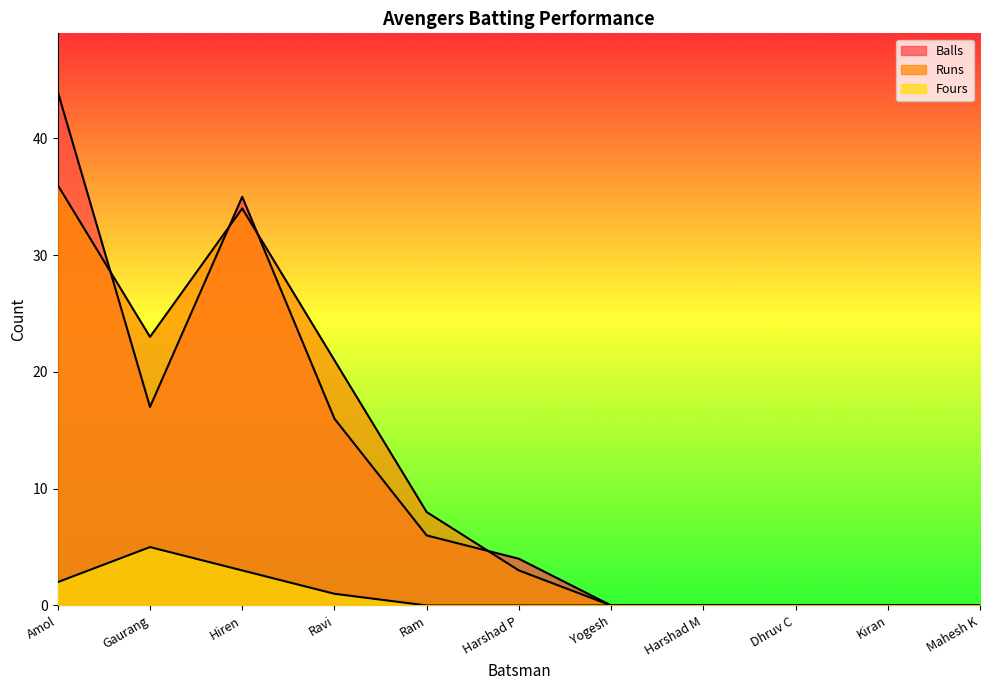

Which label corresponds to the largest value in the chart?

Amol